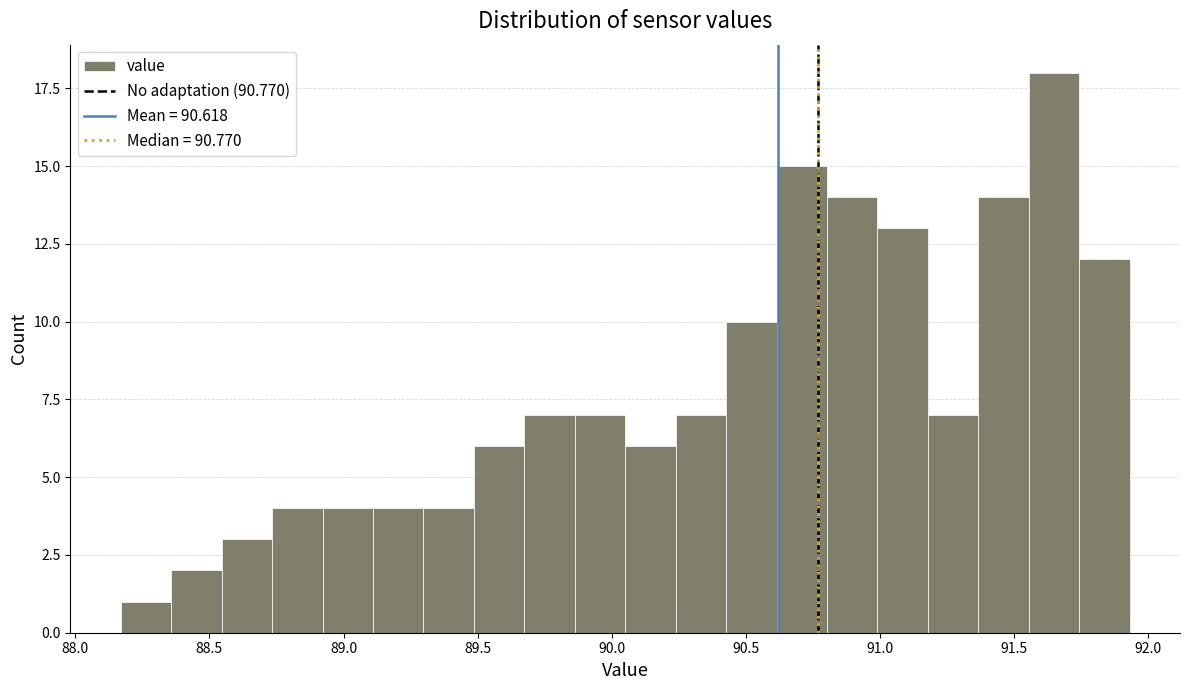

Read against the x-axis, roughly where is the centre of the tallest bar?

91.65